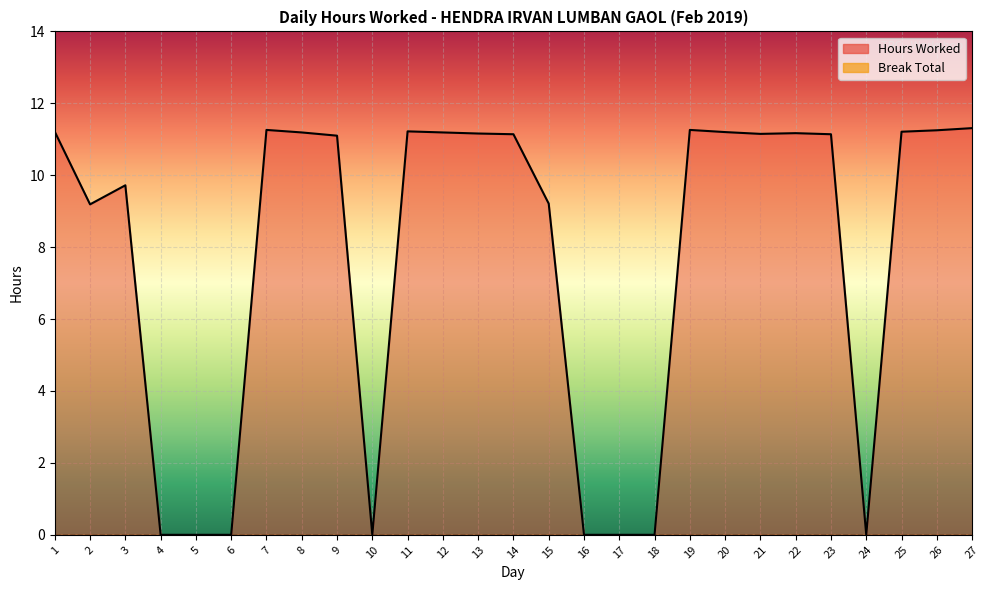

Where is the data nearest to the value 5?

2